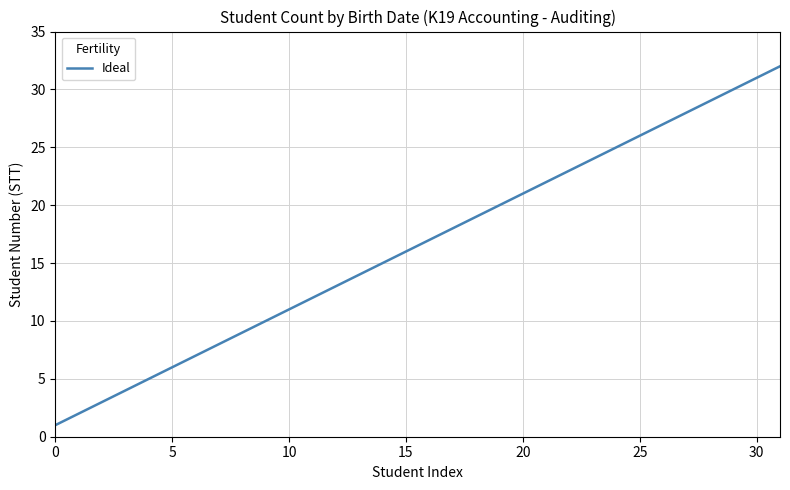

Reading left to right, what are all the values shown in this chart?

1	2	3	4	5	6	7	8	9	10	11	12	13	14	15	16	17	18	19	20	21	22	23	24	25	26	27	28	29	30	31	32